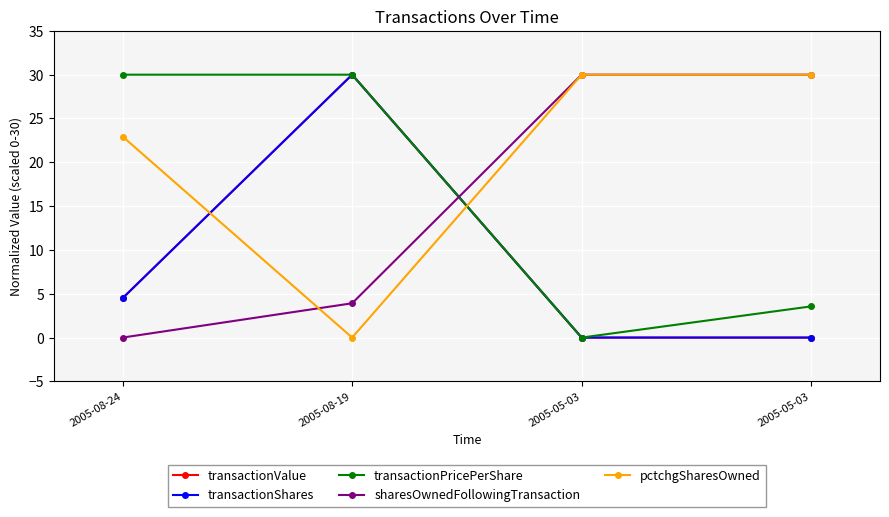

What is the total value across all series at 2005-05-03?

60.0